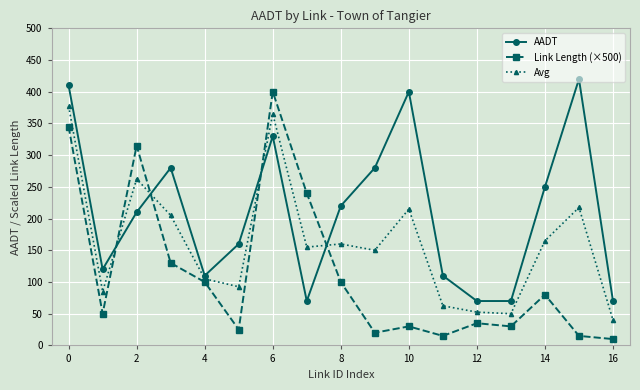

What is the average value of the Link Length (×500) series?

114.1